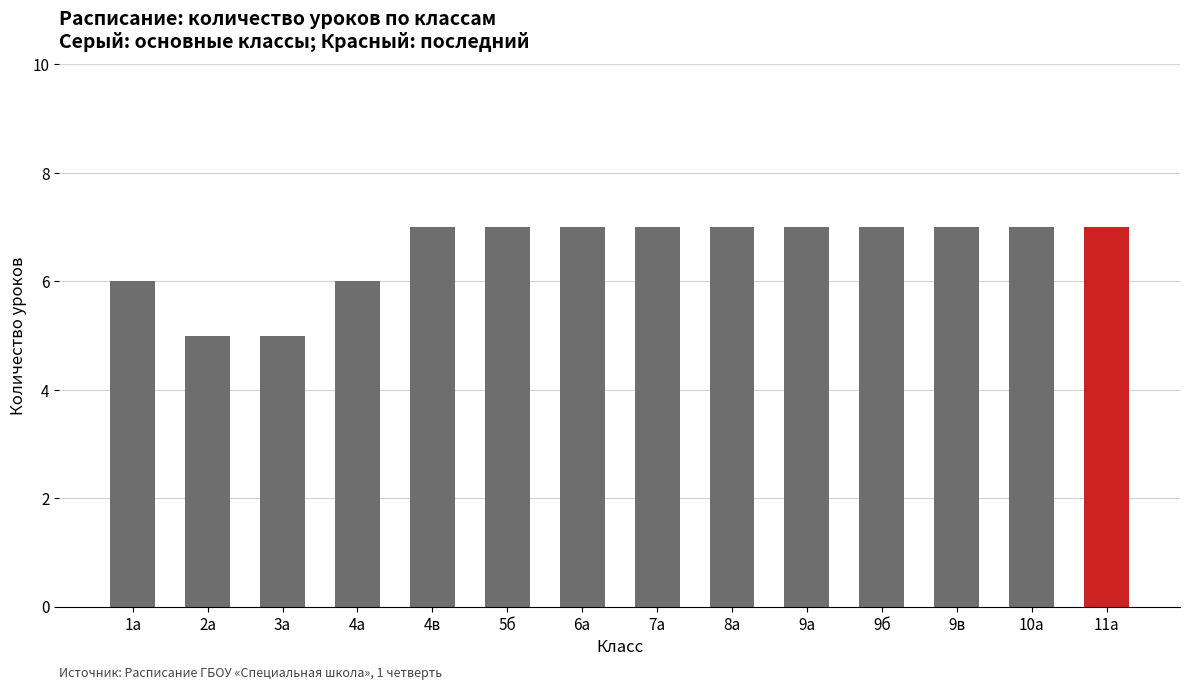

What is the ratio of the value at 8а to the value at 11а?

1.0